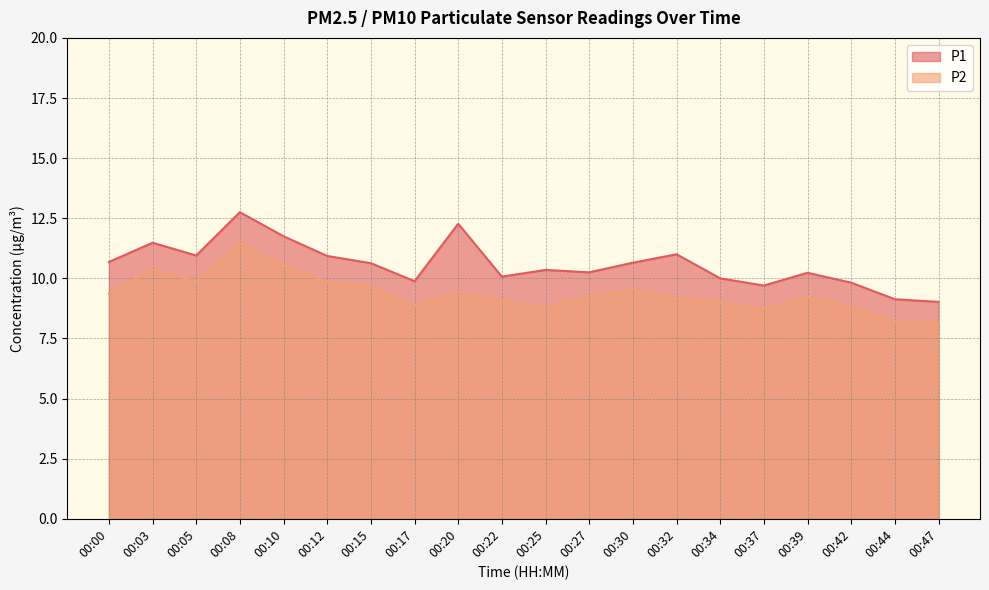

In P2, how many points are lower than both neighbors (excluding endpoints)?

4